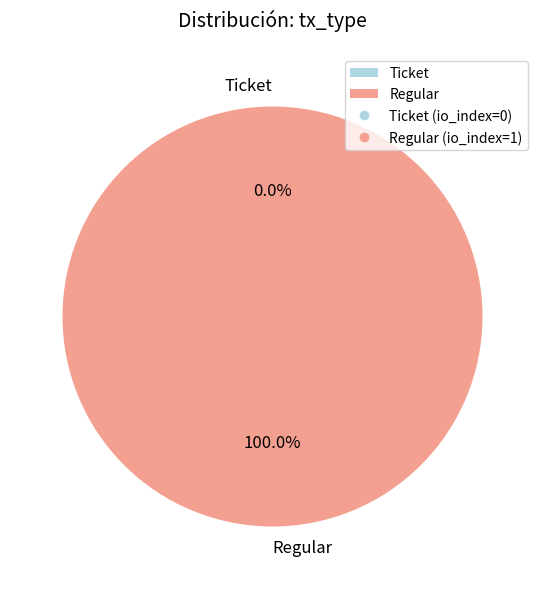

The Regular slice represents 87% of the pie. True or false?

False